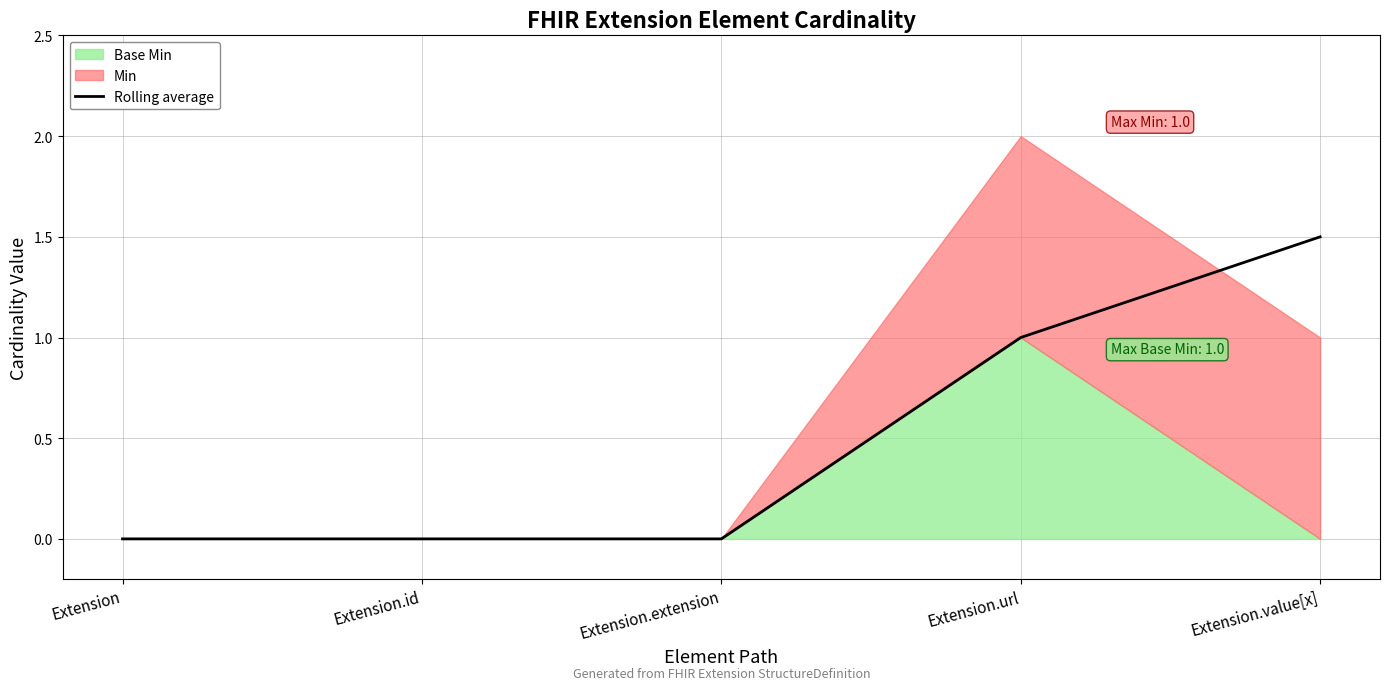

Count the number of categories in the chart.

5